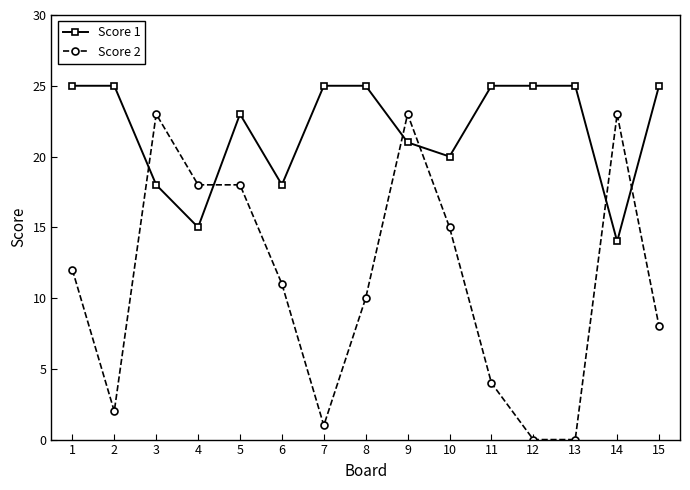

The Score 2 series shows 23 at 14. True or false?

True